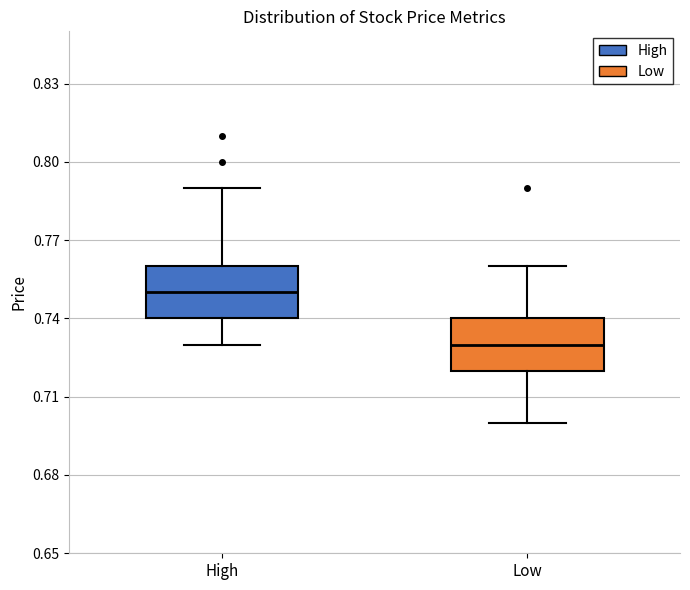

Reading left to right, transcribe this box plot: for each box, give where its median line is, the range the box spans, and where its two whiskers end, as read against the y-axis. The values are not printed on the chart, so give them approximately, as read against the axis.

High: median 0.75, box 0.74 to 0.76, whiskers 0.73 to 0.79
Low: median 0.73, box 0.72 to 0.74, whiskers 0.70 to 0.76